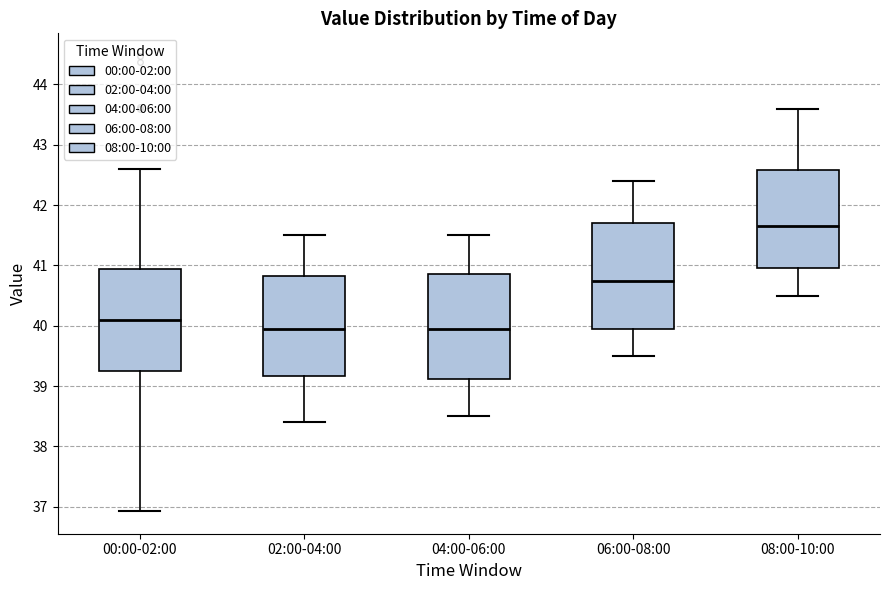

Which box has the highest median line?

08:00-10:00